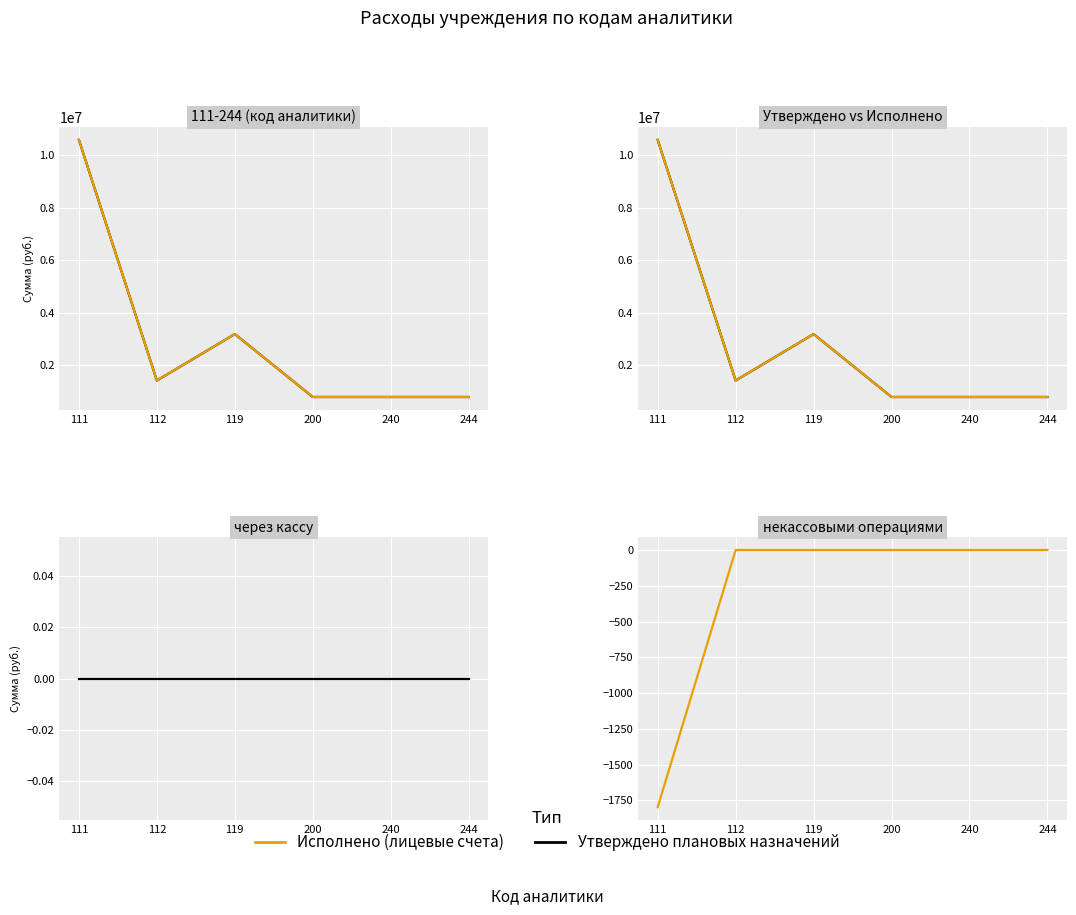

At which category does the chart reach its minimum across all series?

111